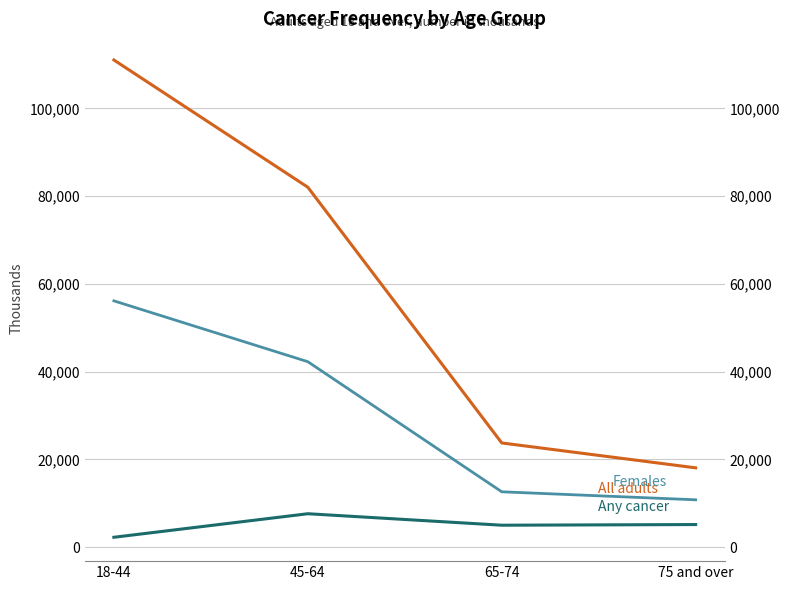

What is the difference between the Females values at 45-64 and 75 and over?

31473